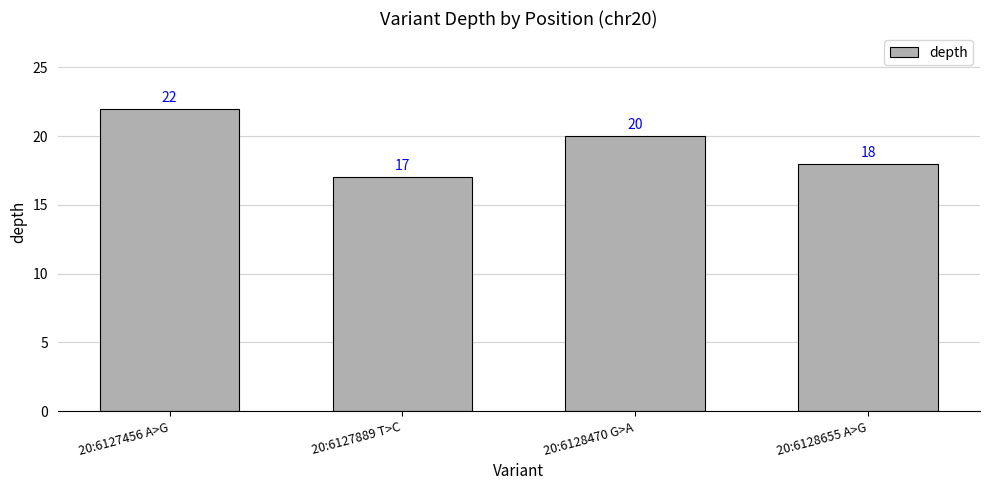

Rank the categories by value from highest to lowest.

20:6127456 A>G, 20:6128470 G>A, 20:6128655 A>G, 20:6127889 T>C